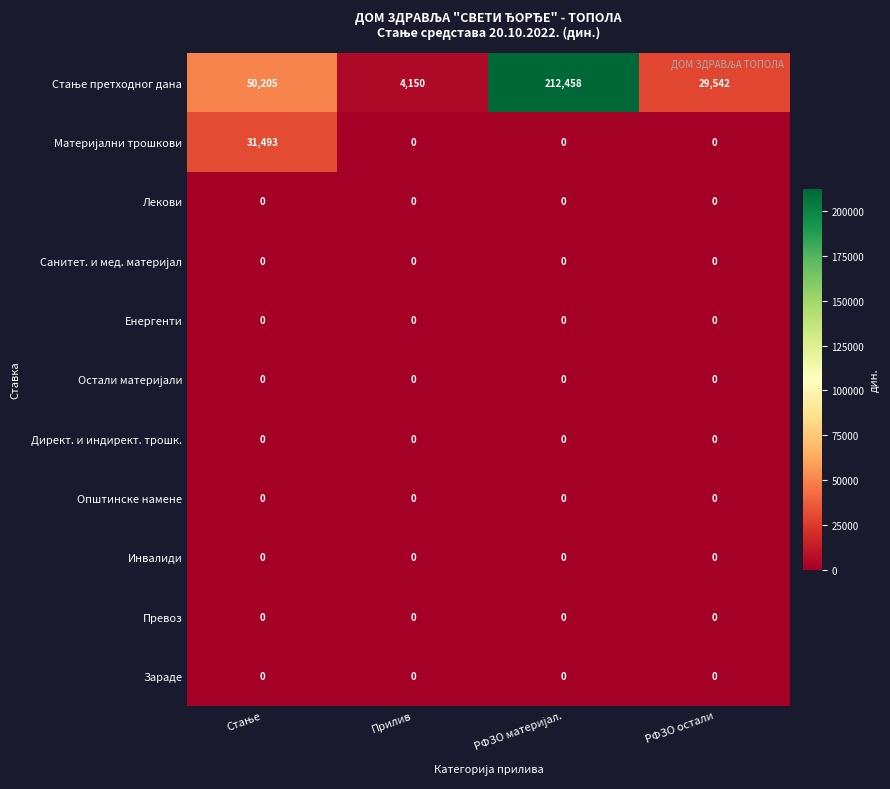

What is the total value across all series at Прилив?

4150